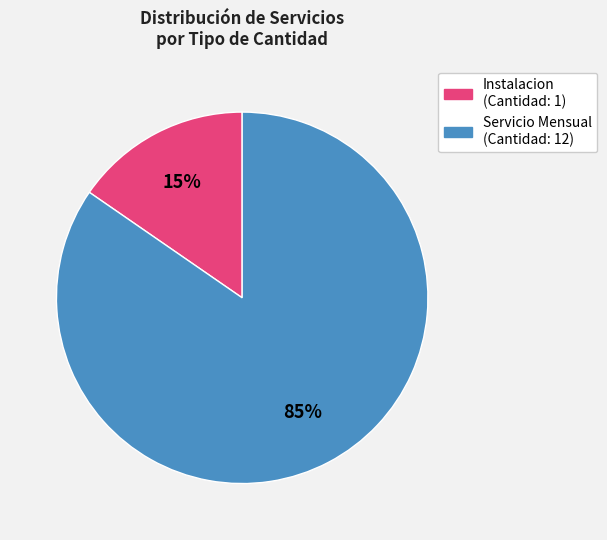

To the nearest percent, what is the average slice percentage?

50%